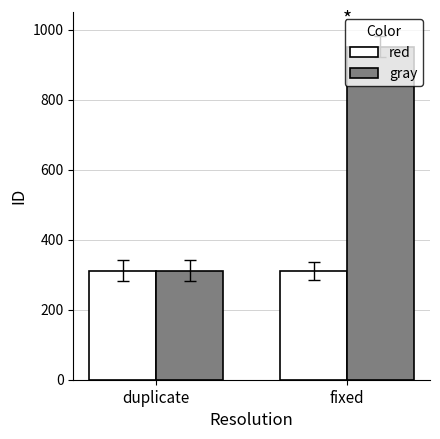

List the series in order of their peak value, lowest first.

red, gray